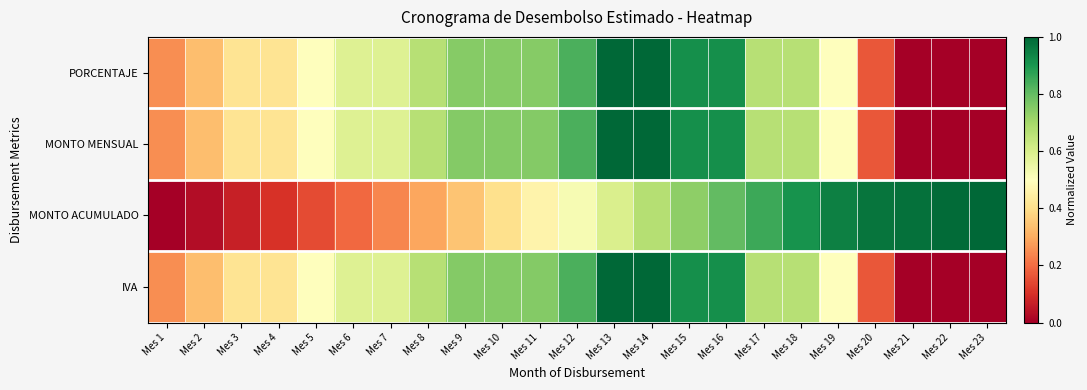

Which has a higher value, Mes 10 or Mes 17?

Mes 10